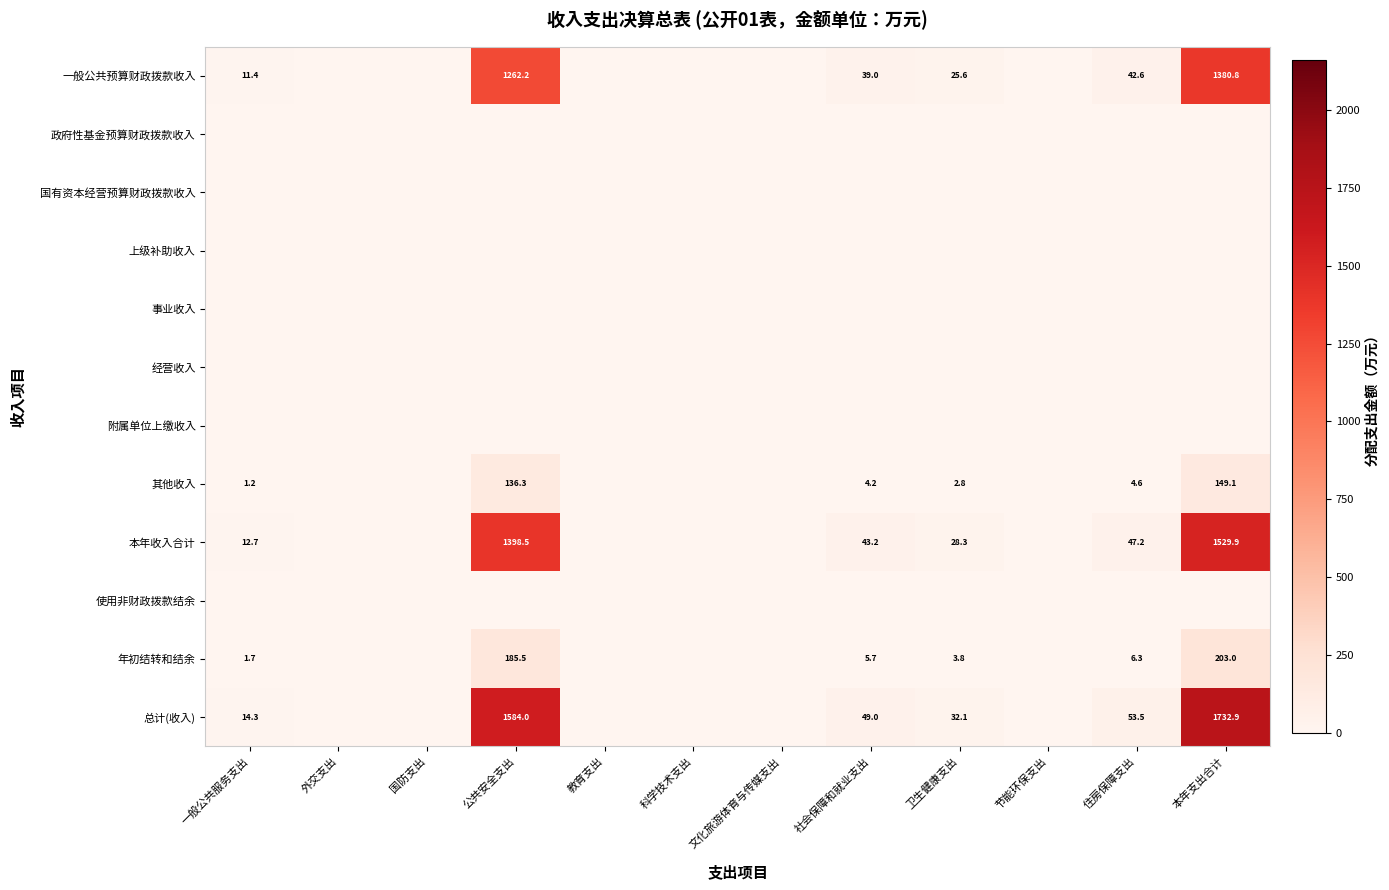

Is it true that 总计(收入) equals 1732.9 at 本年支出合计?

True